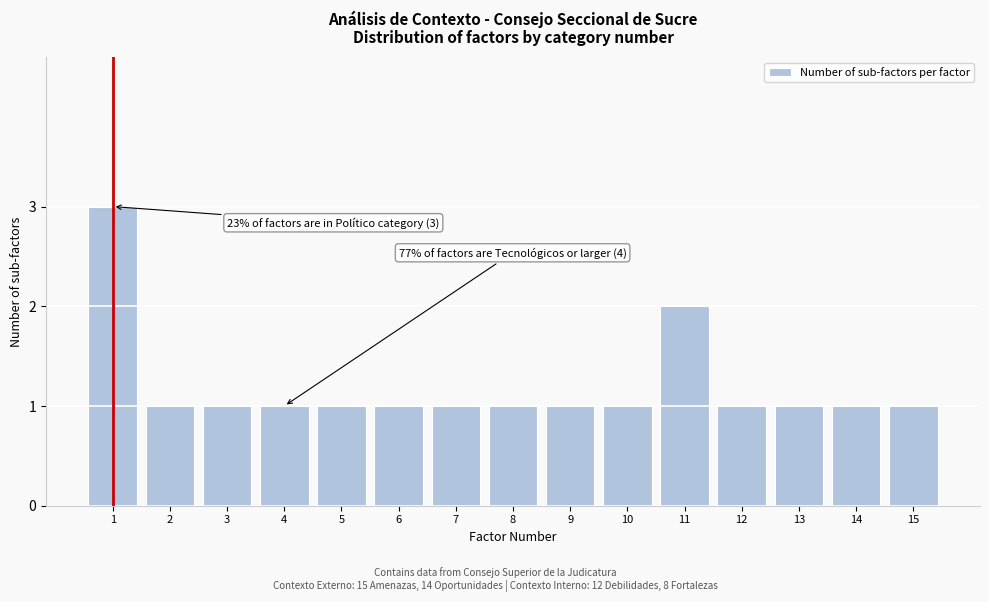

Reading right to left, list all the values displayed in this chart.

1	1	1	1	2	1	1	1	1	1	1	1	1	1	3